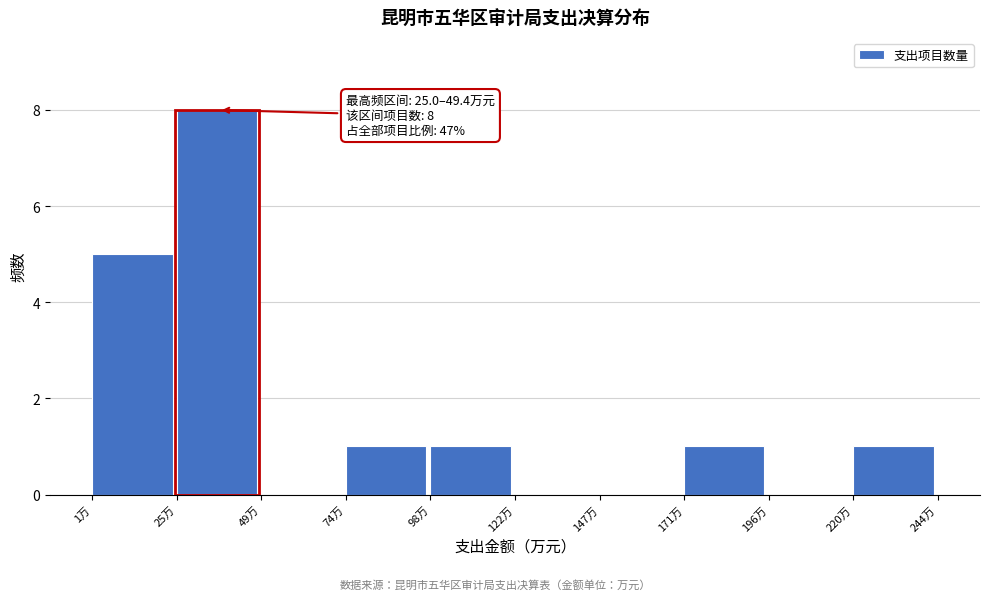

Which range on the x-axis has the tallest bar?

25 to 50